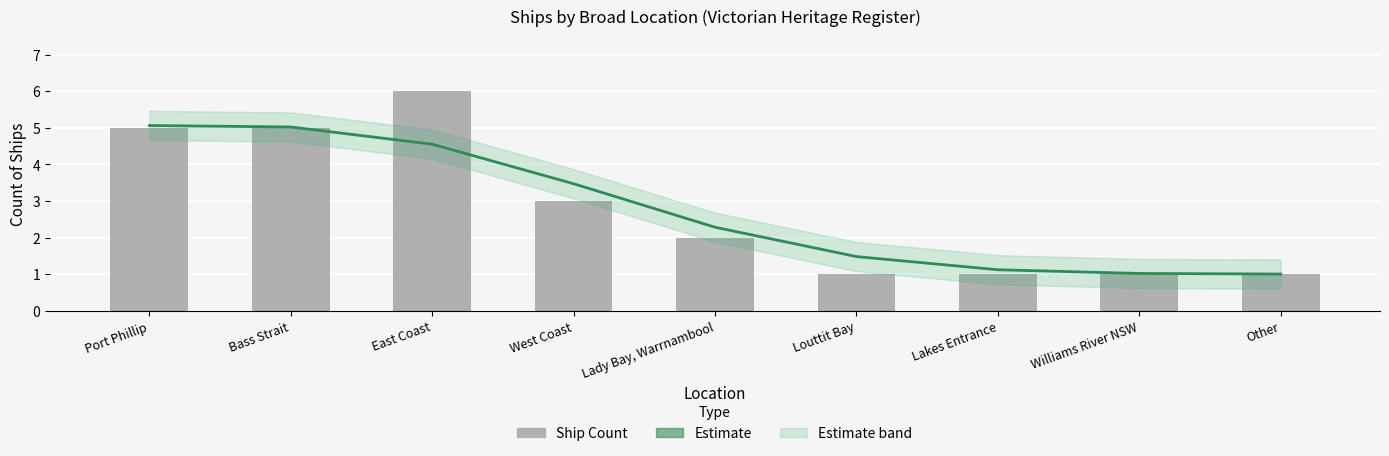

What is the average value of the Ship Count series?

2.8